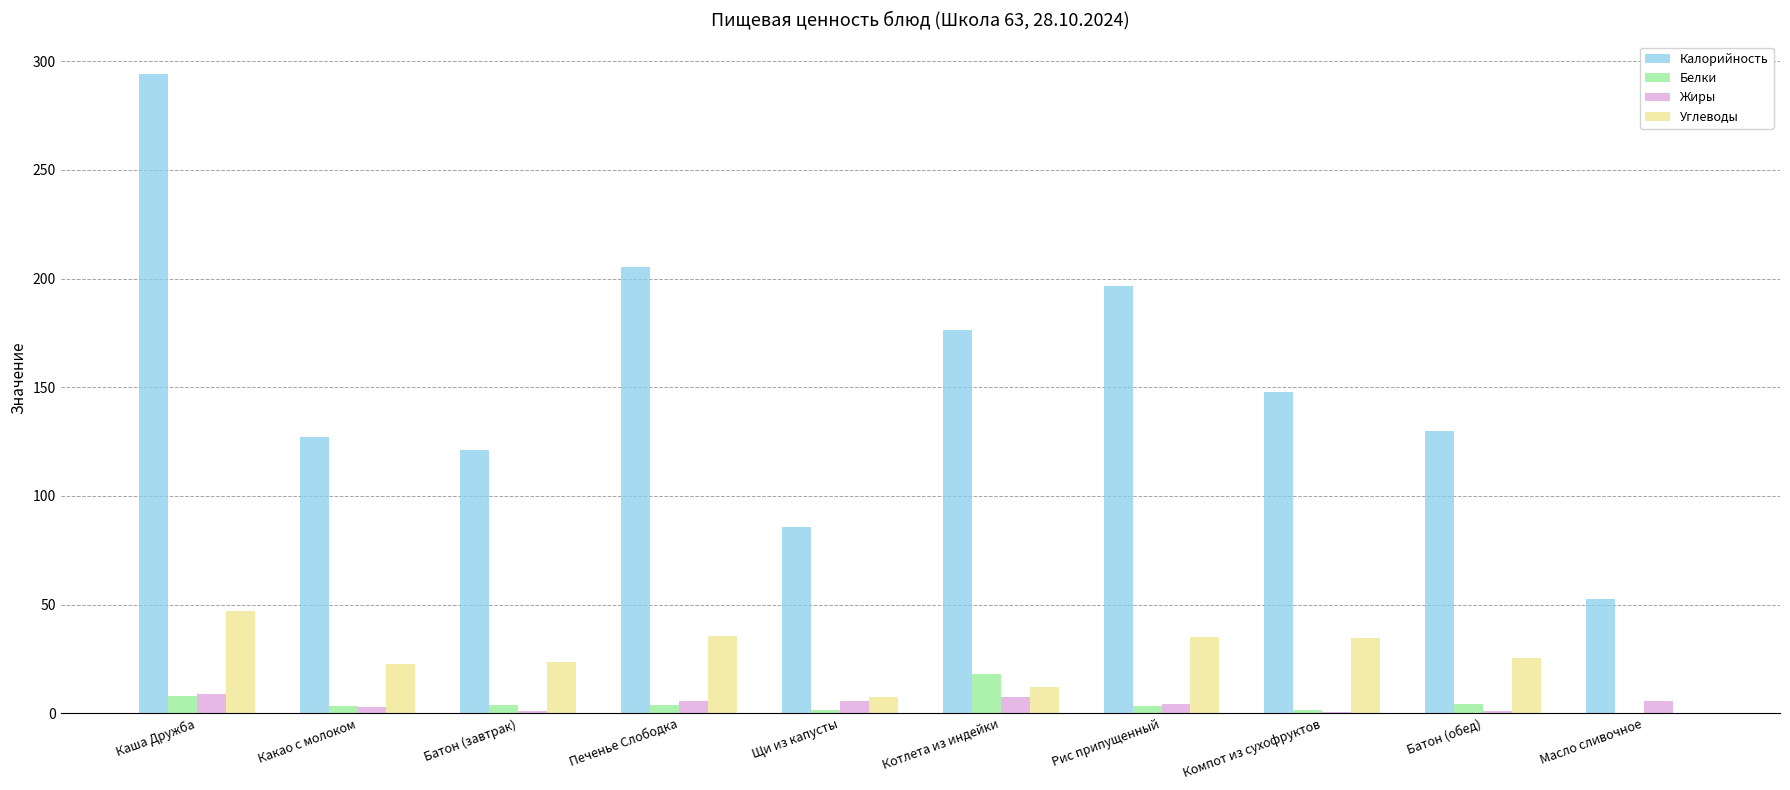

What is the average value of the Калорийность series?

153.7